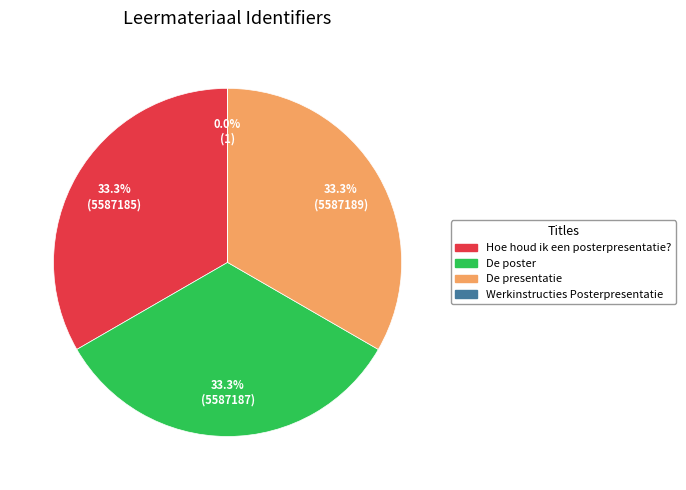

True or false: Werkinstructies Posterpresentatie accounts for 0% of the total.

True